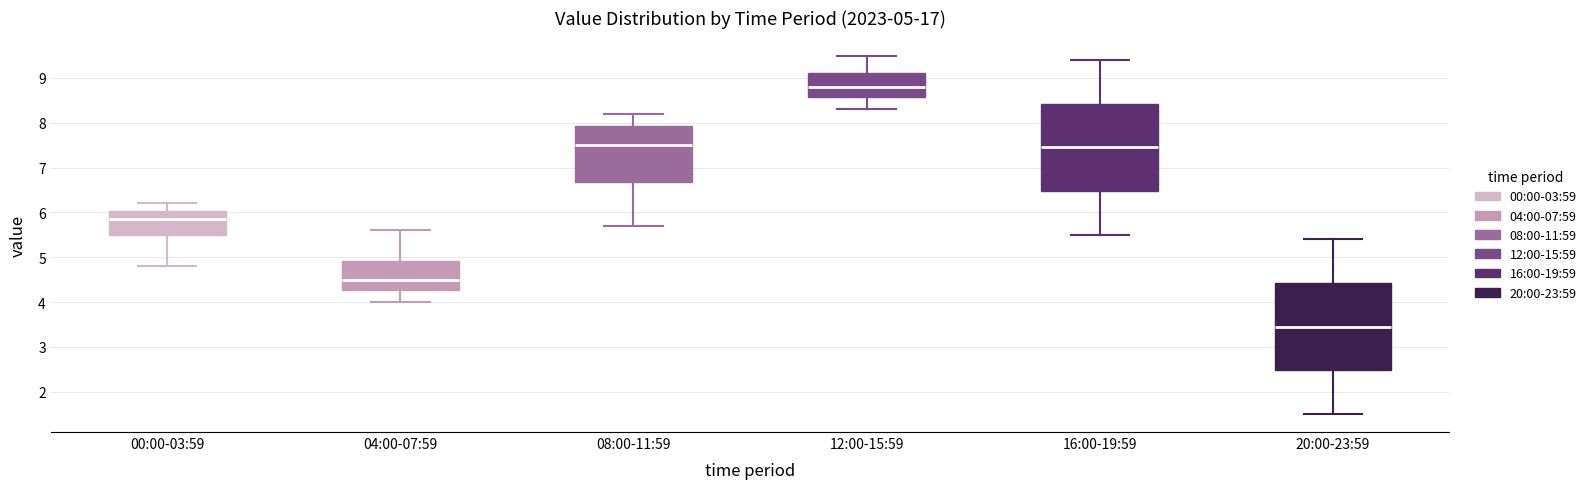

Which box's median line is the lowest?

20:00-23:59